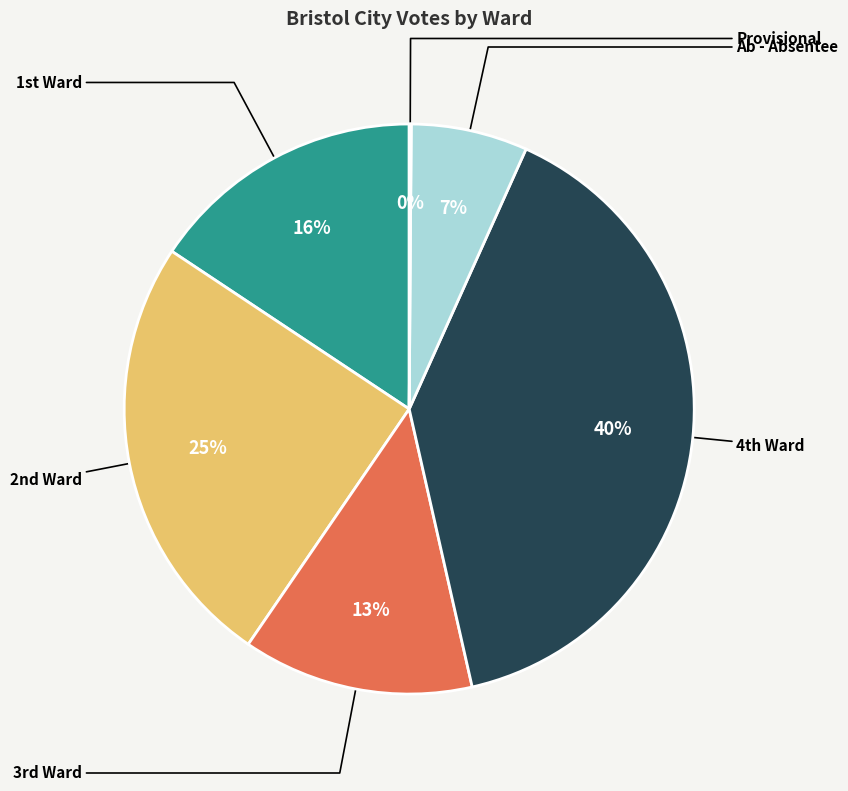

To the nearest percent, what is the difference between the largest and smallest slice percentages?

40%